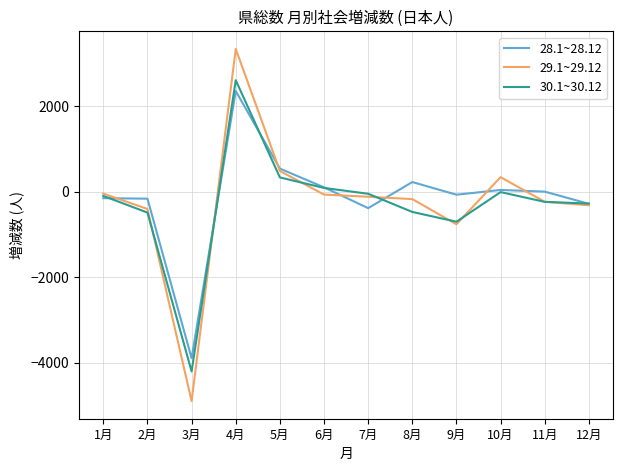

How many negative values does the 29.1~29.12 series have?

9